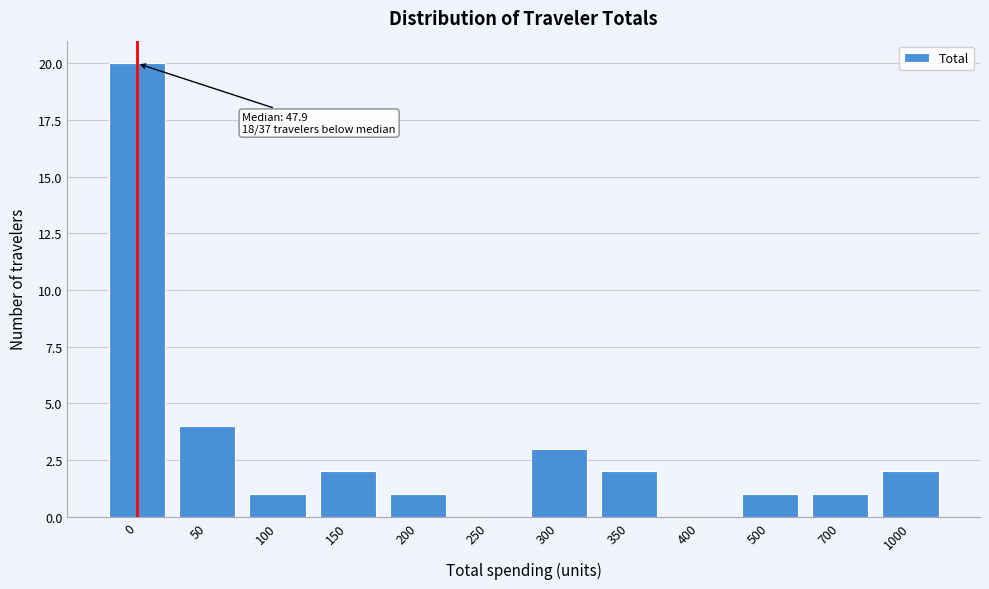

Reading right to left, transcribe all the data shown in this chart.

1000=2	700=1	500=1	400=0	350=2	300=3	250=0	200=1	150=2	100=1	50=4	0=20